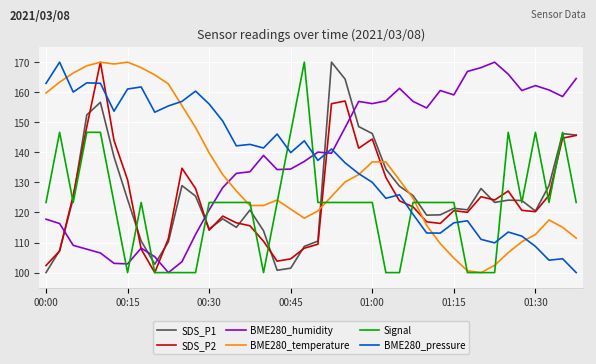

True or false: Signal and BME280_pressure intersect in this chart.

True